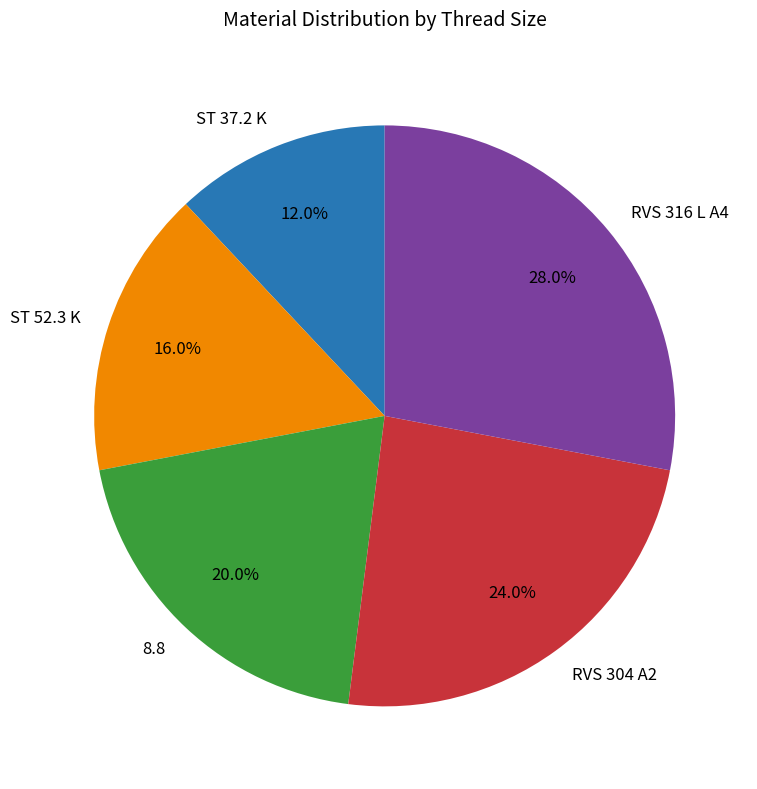

Which slice is the largest?

RVS 316 L A4